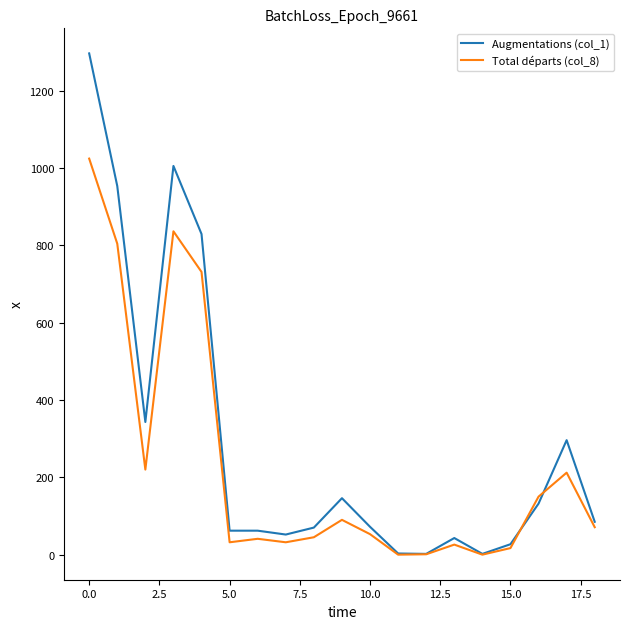

Which series has the largest total across all categories?

Augmentations (col_1)